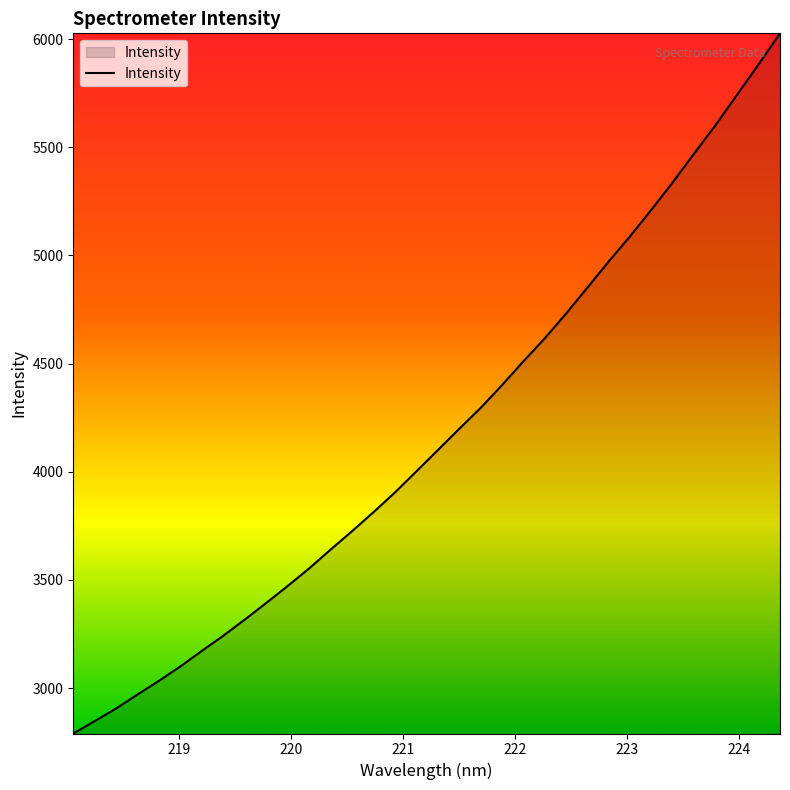

What is the difference between the maximum and minimum values?

3236.3